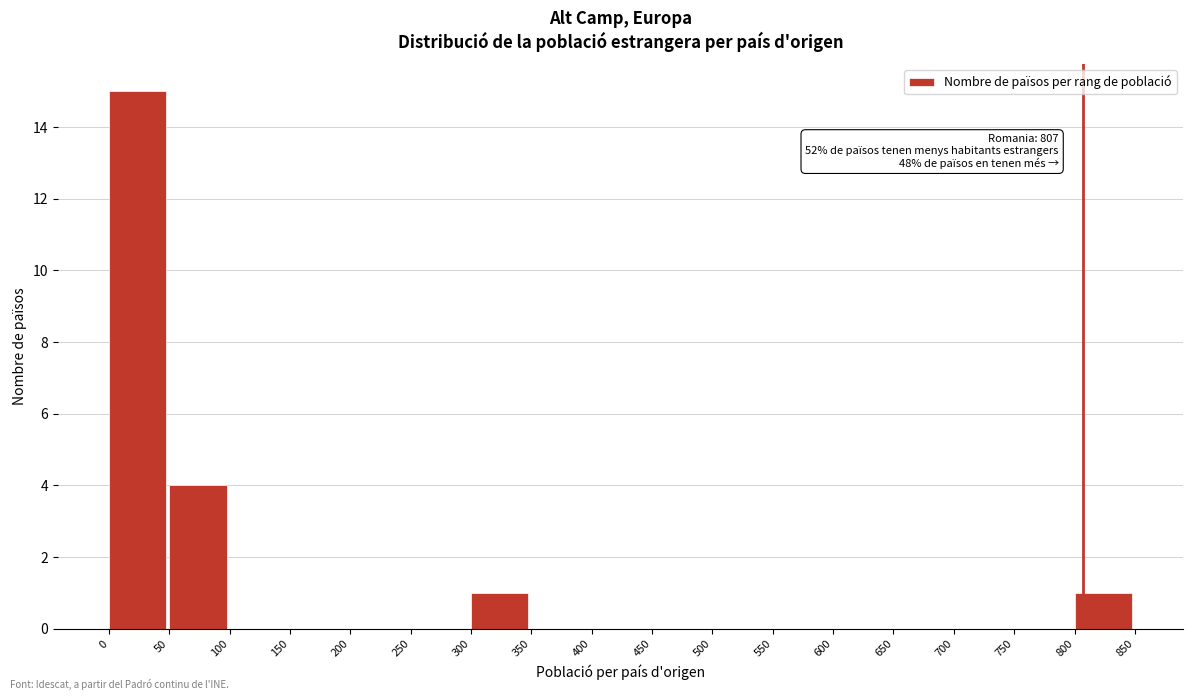

Which range on the x-axis has the tallest bar?

0 to 50